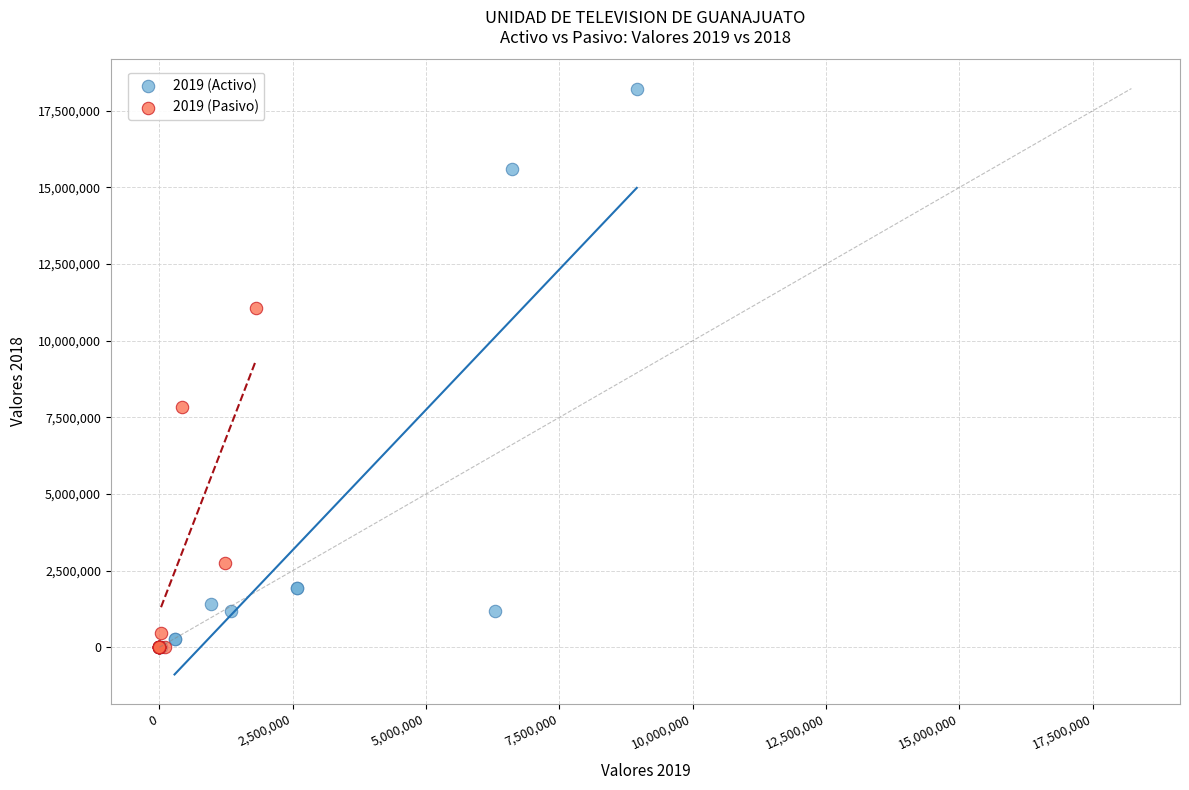

What are all the series names shown in the legend?

2019 (Activo), 2019 (Pasivo)